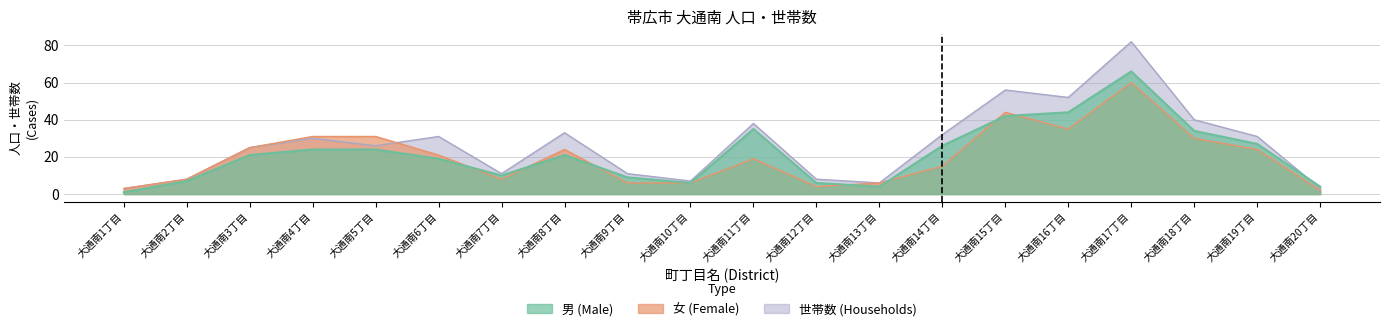

Does the chart display data point markers on the line(s)?

No